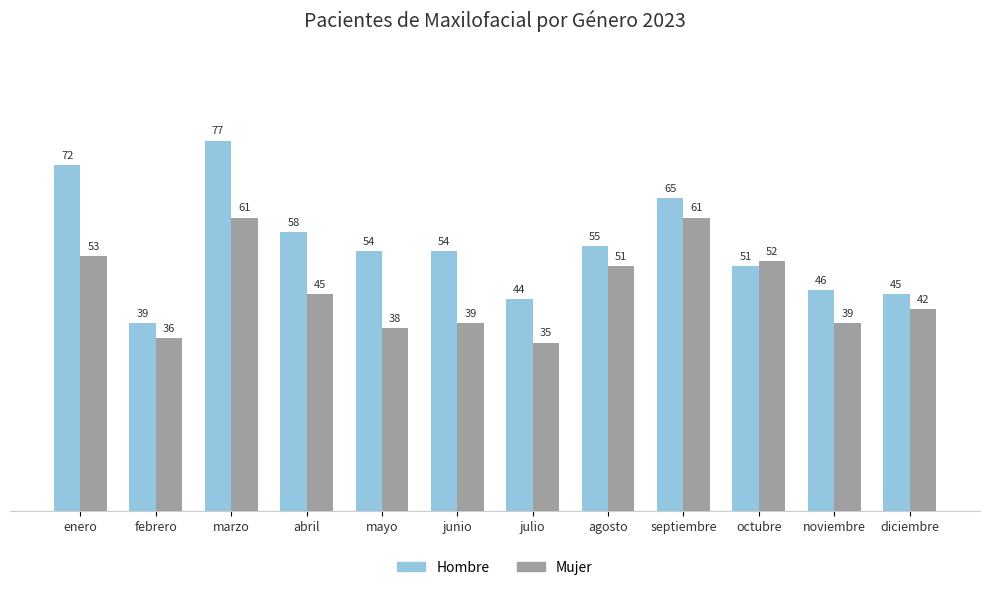

Rank the series by their average value, from lowest to highest.

Mujer, Hombre